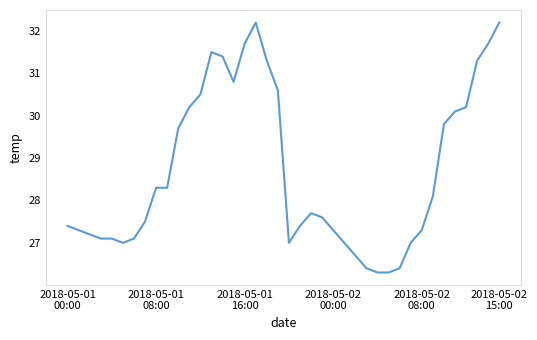

What is the maximum value shown in the chart?

32.2